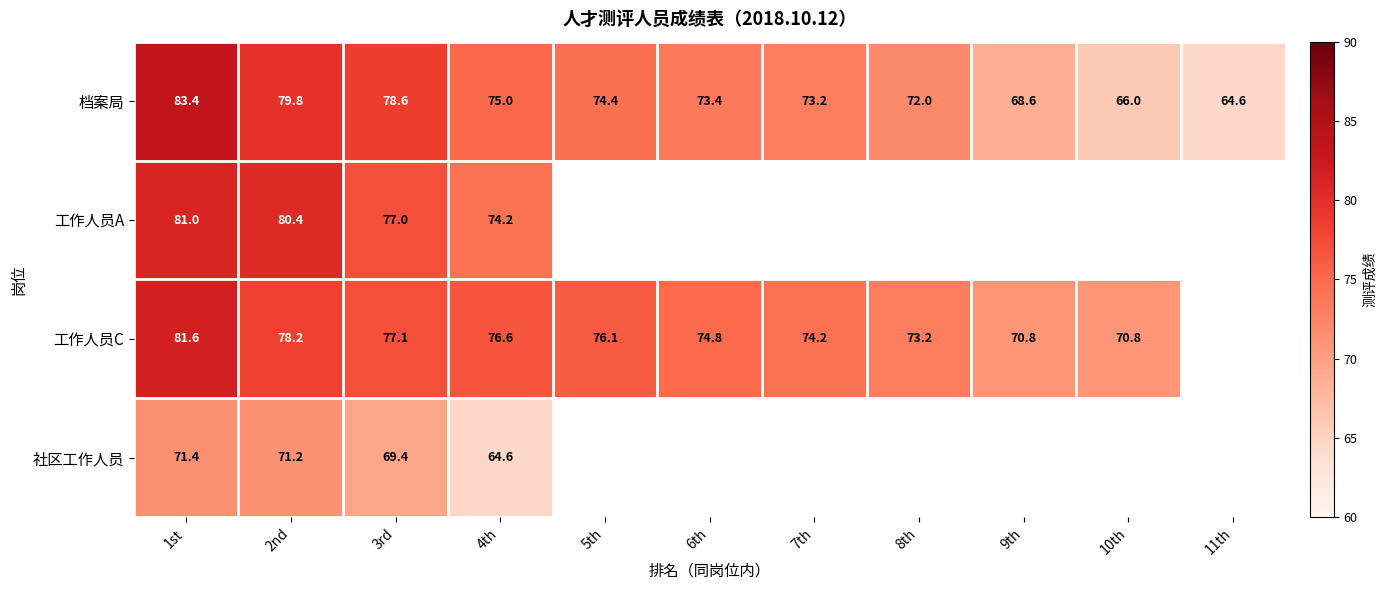

Is the value of 档案局 at 2nd greater than the value of 工作人员C at 9th?

Yes